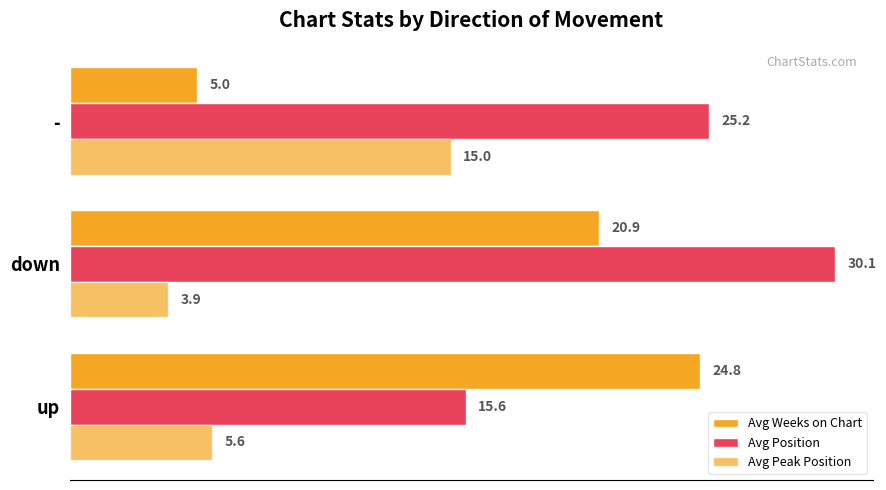

Reading left to right, extract all data points from this chart.

Avg Weeks on Chart: 24.8	20.9	5.0
Avg Position: 15.6	30.1	25.2
Avg Peak Position: 5.6	3.9	15.0